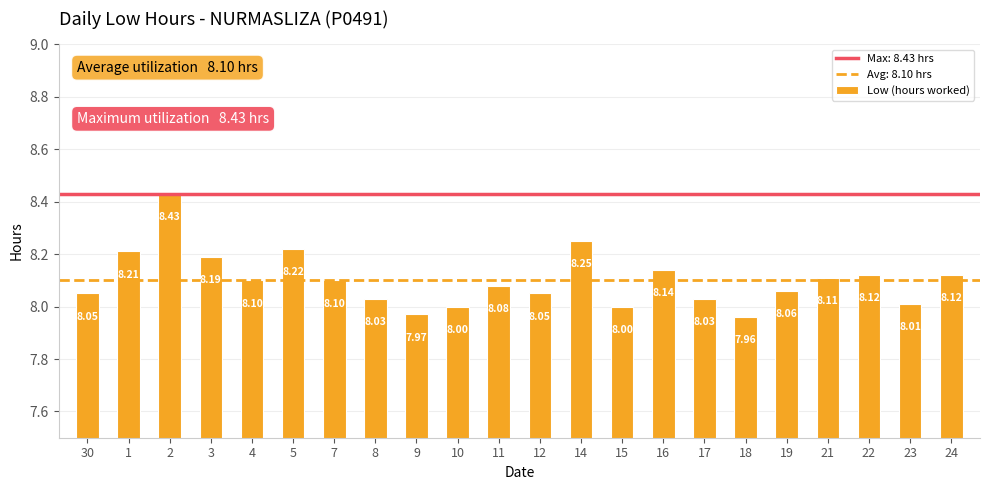

Does the chart contain any negative values?

No